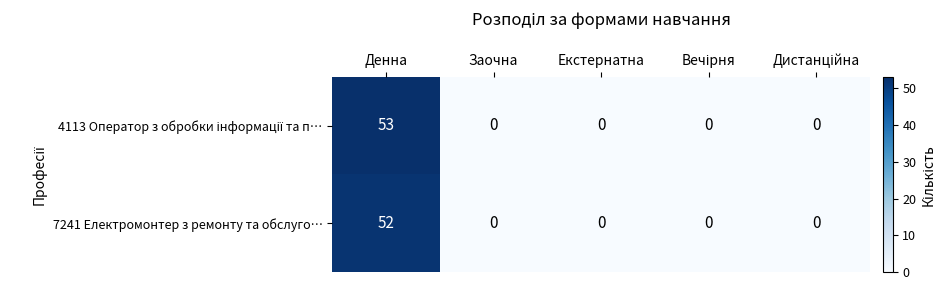

What is the total value across all series at Денна?

105